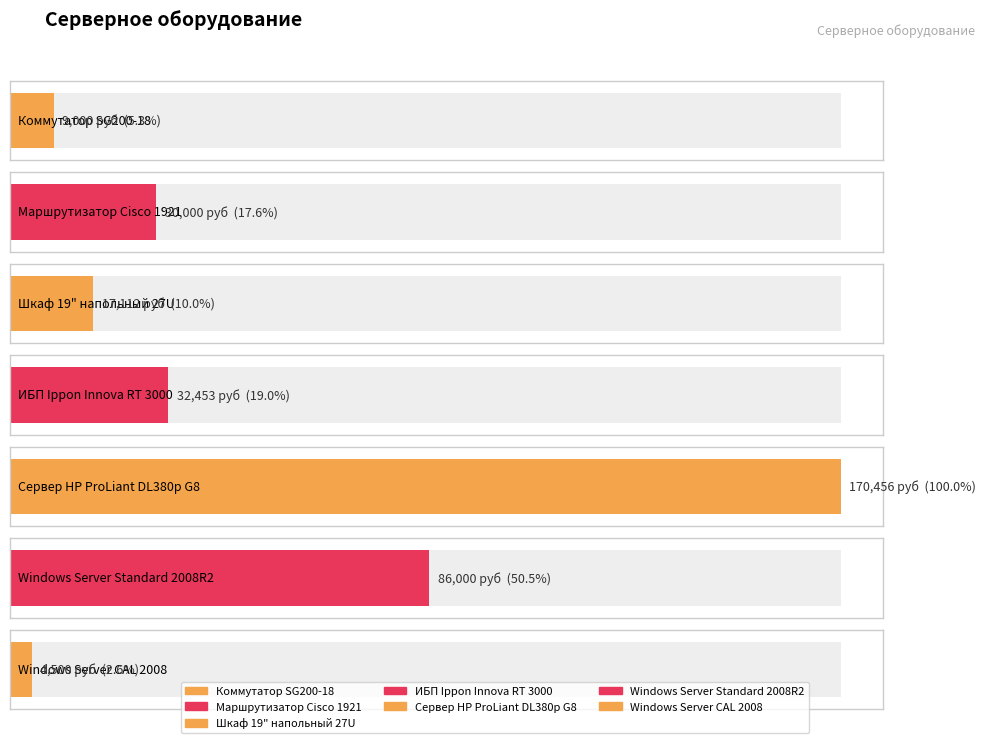

The chart shows a value of 14396 at Коммутатор SG200-18. True or false?

False